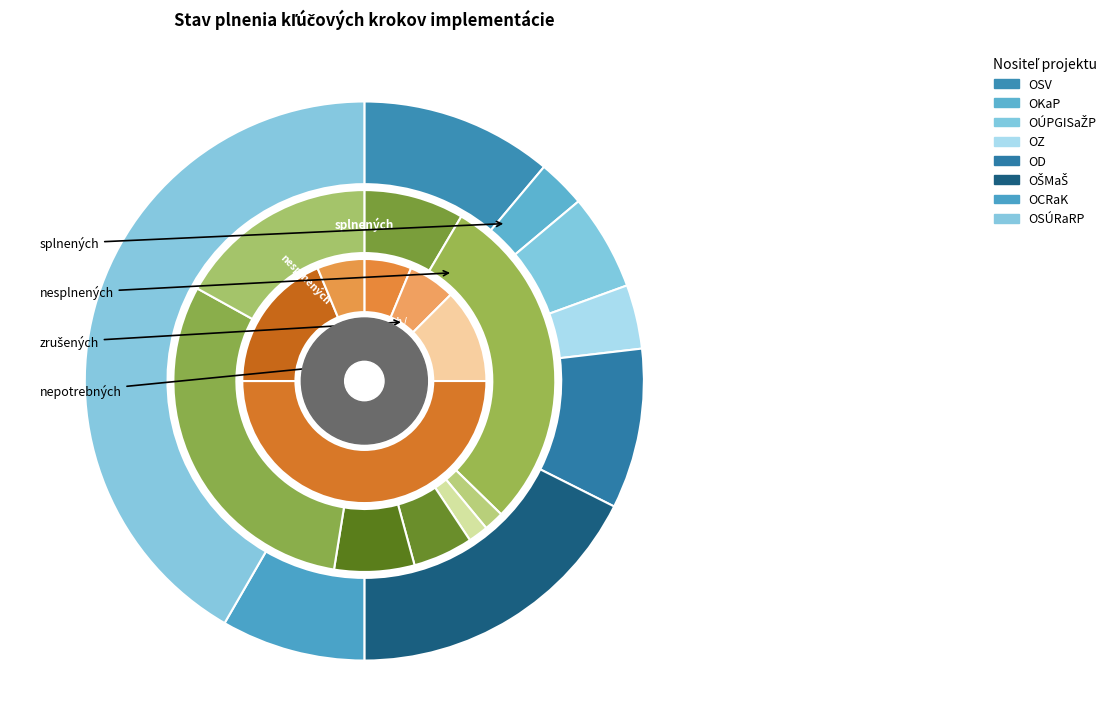

To the nearest percent, what is the difference between the largest and smallest slice percentages?

39%